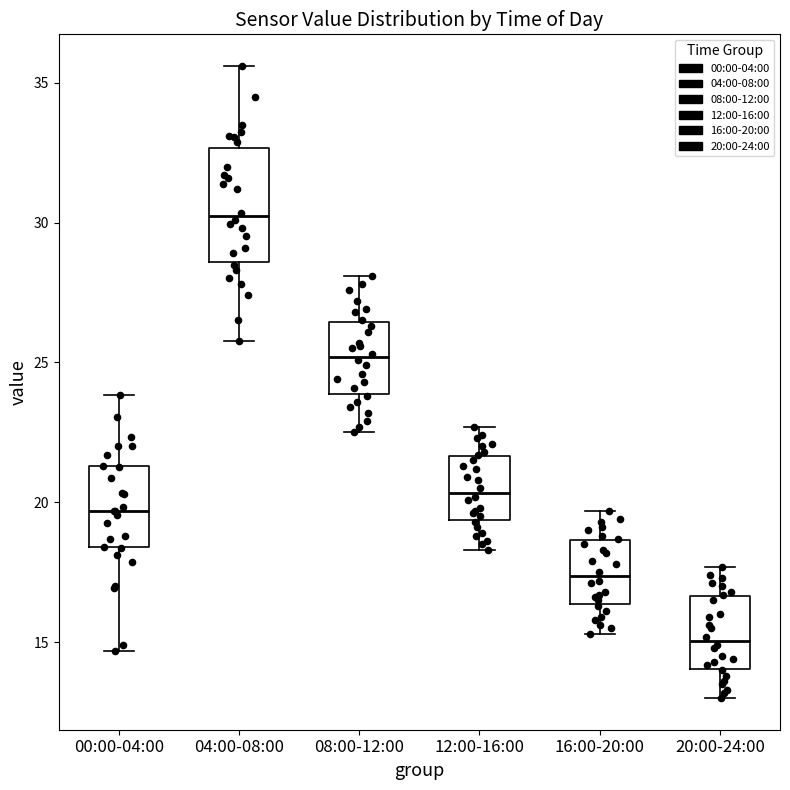

Reading left to right, read every box against the y-axis: the position of its median line, the range the box covers, and the ends of its whiskers. The values are not printed on the chart, so give them approximately, as read against the axis.

00:00-04:00: median 19.5, box 18.5 to 21.5, whiskers 14.5 to 24.0
04:00-08:00: median 30.0, box 28.5 to 32.5, whiskers 26.0 to 35.5
08:00-12:00: median 25.0, box 24.0 to 26.5, whiskers 22.5 to 28.0
12:00-16:00: median 20.5, box 19.5 to 21.5, whiskers 18.5 to 22.5
16:00-20:00: median 17.5, box 16.5 to 18.5, whiskers 15.5 to 19.5
20:00-24:00: median 15.0, box 14.0 to 16.5, whiskers 13.0 to 17.5